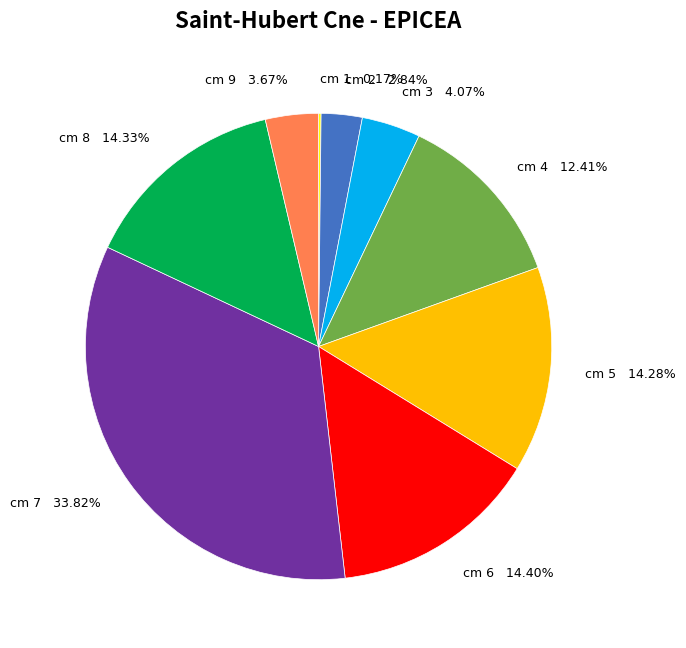

Is there a majority slice in this chart?

No